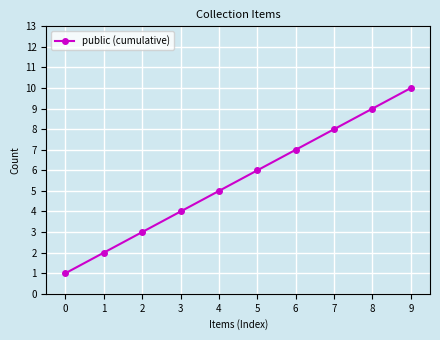

List the labels in order of value, smallest first.

0, 1, 2, 3, 4, 5, 6, 7, 8, 9